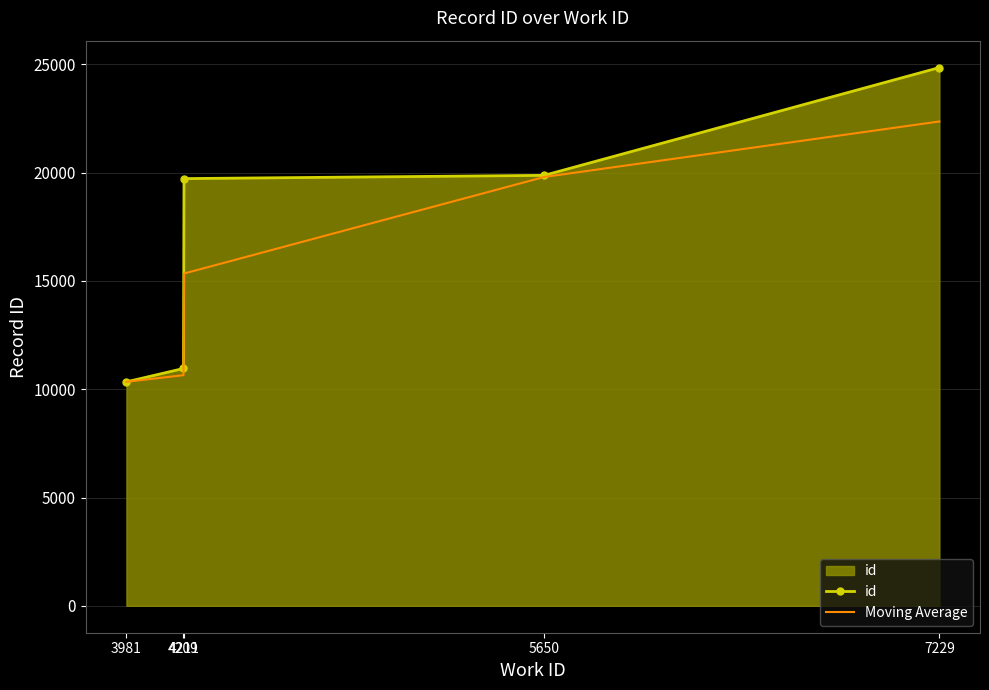

What is the sum of all Moving Average values?

78487.5